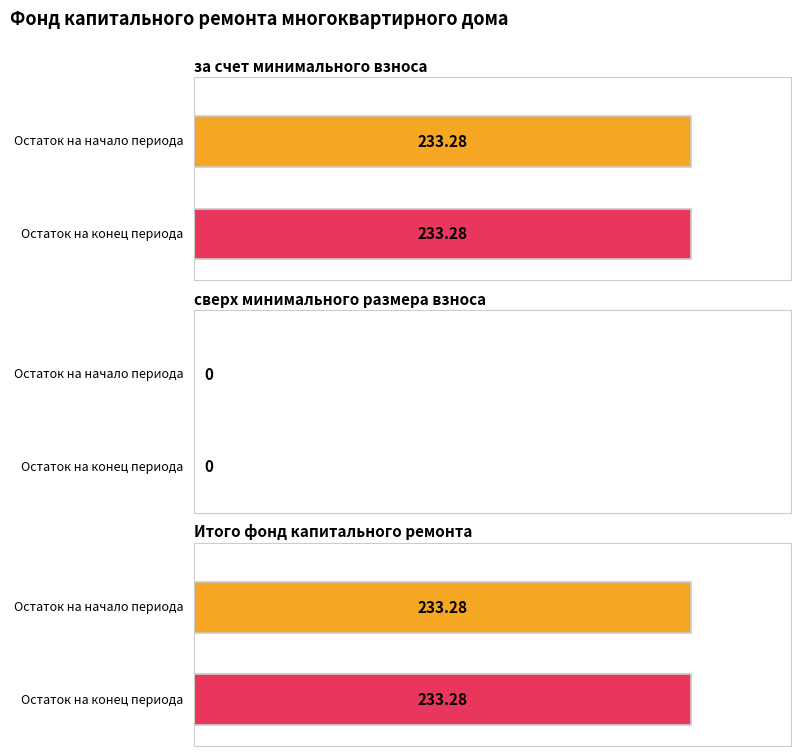

What position from the left is Итого фонд капитального ремонта?

3